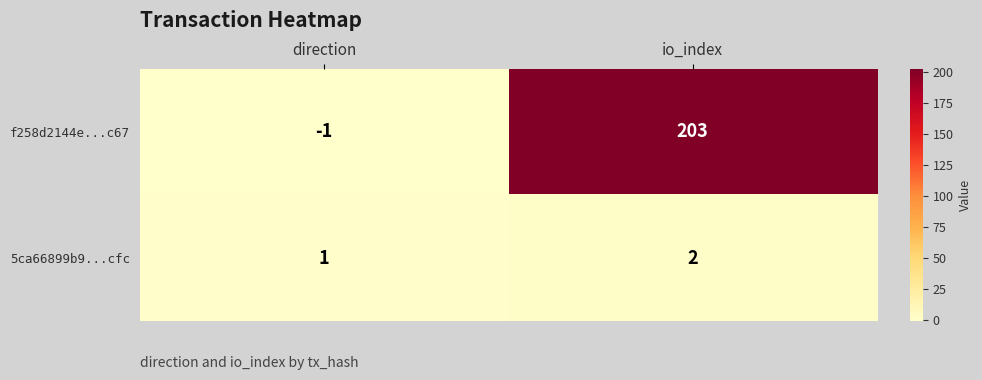

What is the total value across all series at io_index?

205